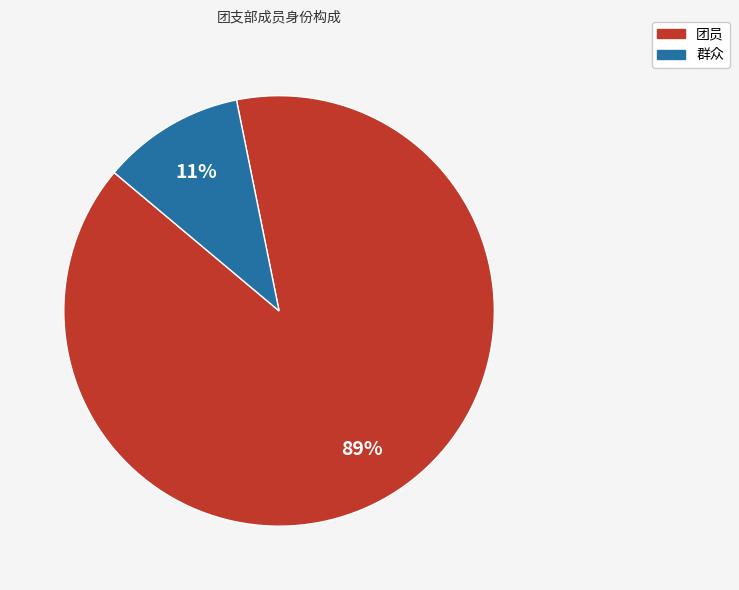

Which has a higher value, 团员 or 群众?

团员